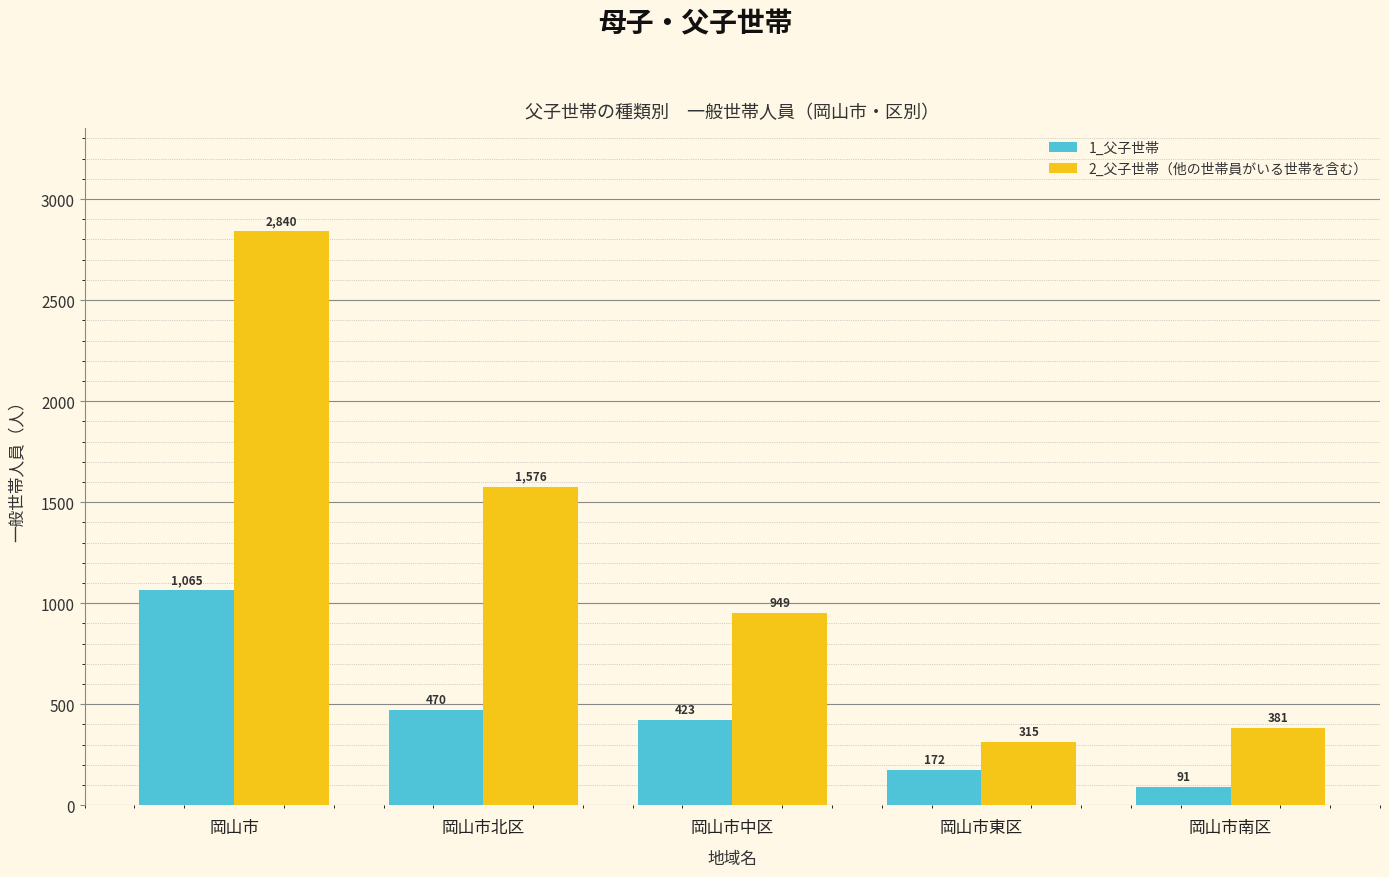

Rank the series by their maximum value, from highest to lowest.

2_父子世帯（他の世帯員がいる世帯を含む）, 1_父子世帯